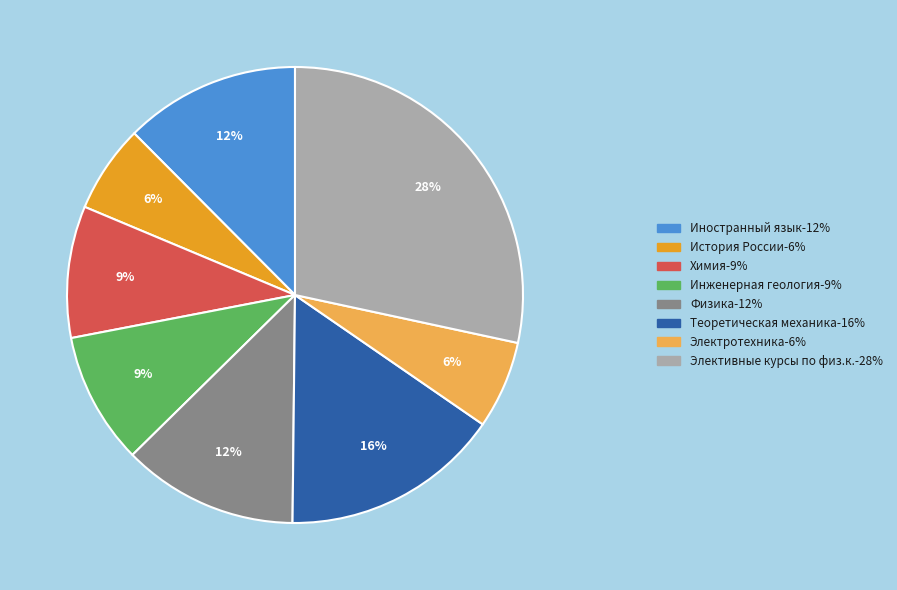

To the nearest percent, what portion does История России represent?

6%